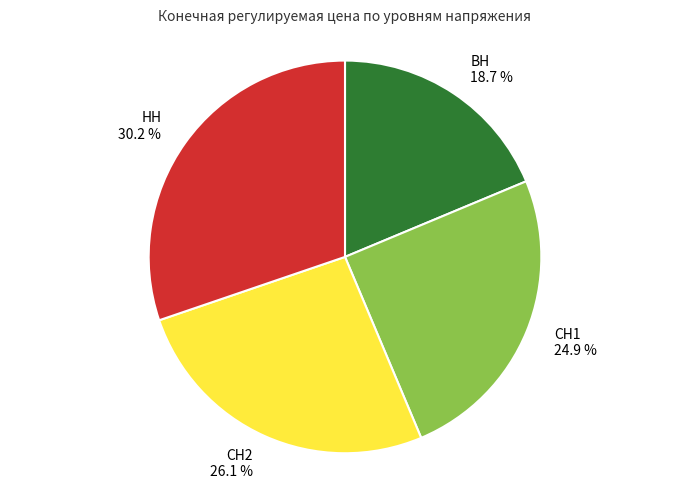

What percentage is the ВН slice, to the nearest percent?

19%